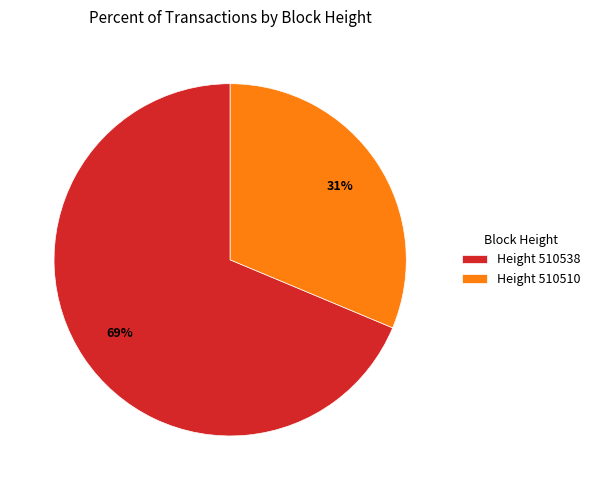

Is the sum of Height 510538 and Height 510510 greater than half?

Yes